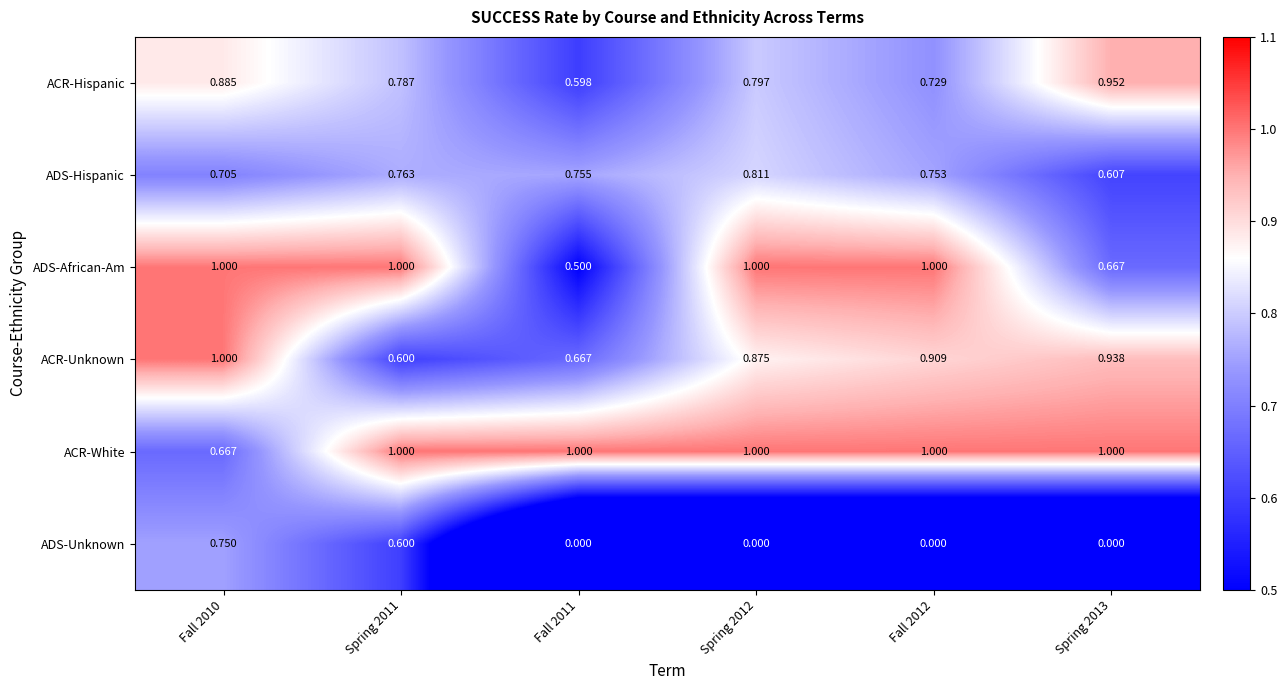

How many categories are shown in the chart?

6